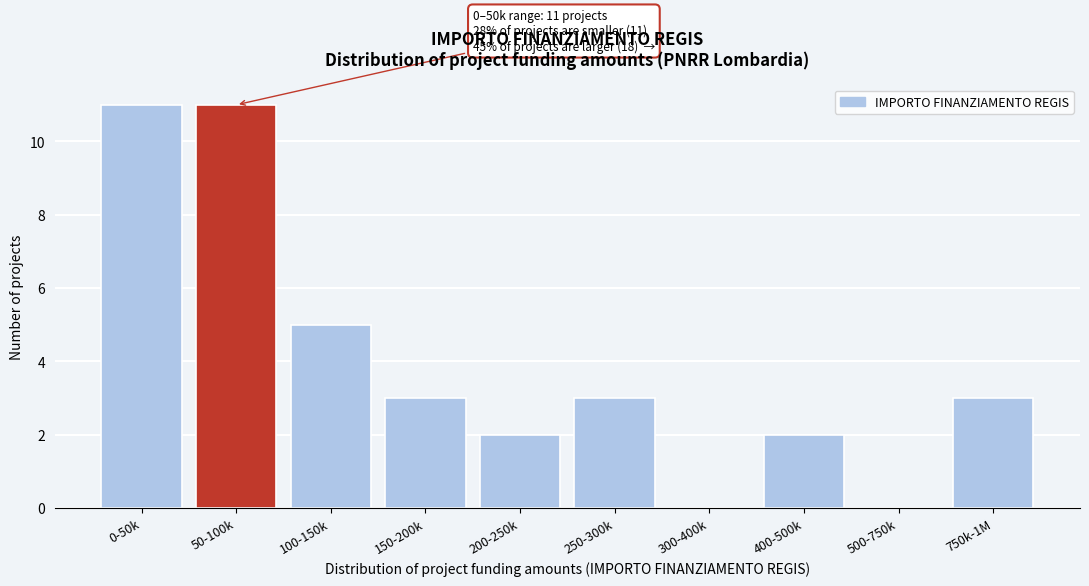

Reading left to right, extract all data points from this chart.

0-50k=11	50-100k=11	100-150k=5	150-200k=3	200-250k=2	250-300k=3	300-400k=0	400-500k=2	500-750k=0	750k-1M=3